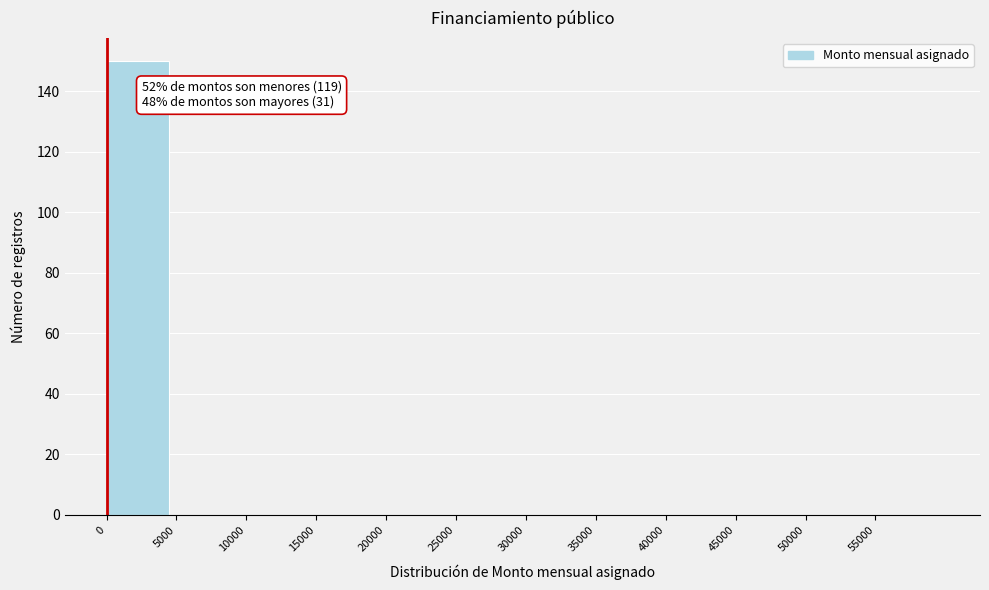

Which range on the x-axis has the tallest bar?

0 to 5000